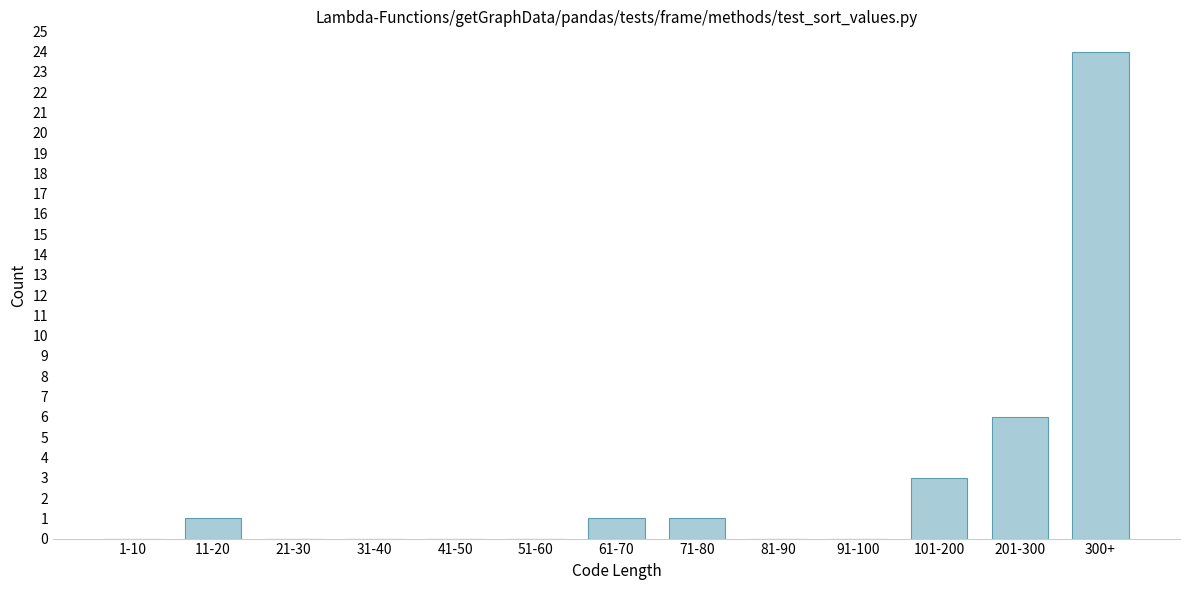

Reading left to right, what are all the values shown in this chart?

1-10=0	11-20=1	21-30=0	31-40=0	41-50=0	51-60=0	61-70=1	71-80=1	81-90=0	91-100=0	101-200=3	201-300=6	300+=24